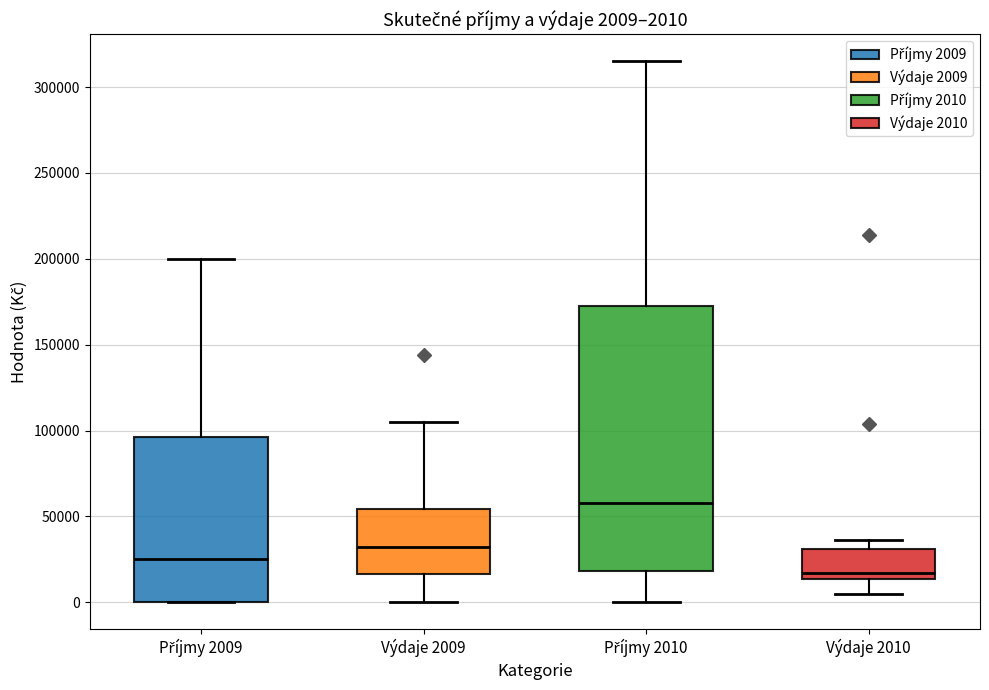

Which box has the highest median line?

Příjmy 2010